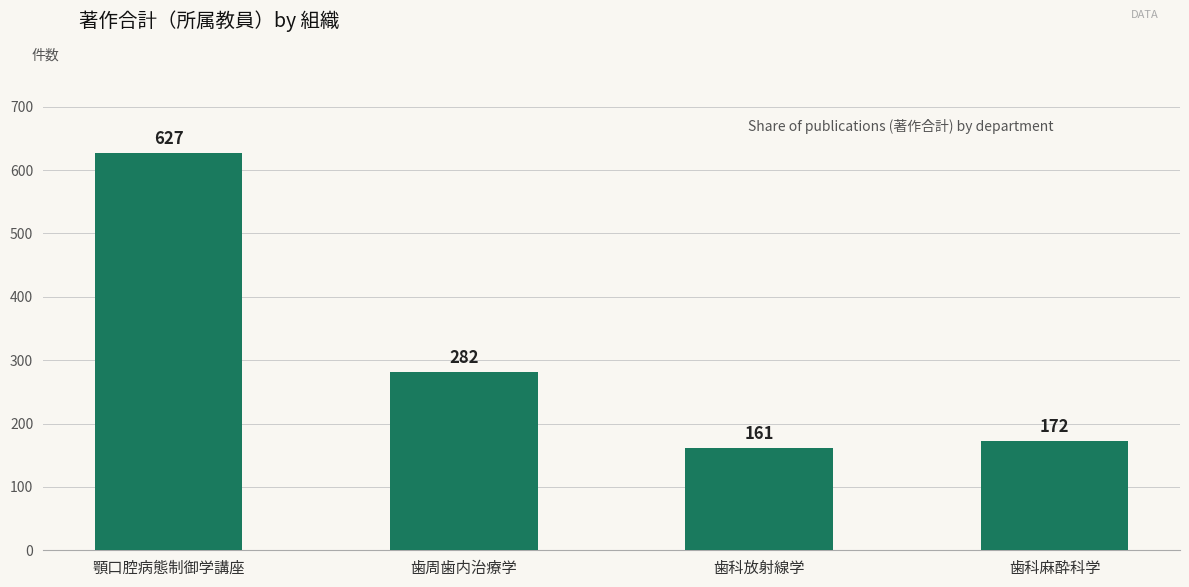

Reading right to left, transcribe all the data shown in this chart.

172	161	282	627